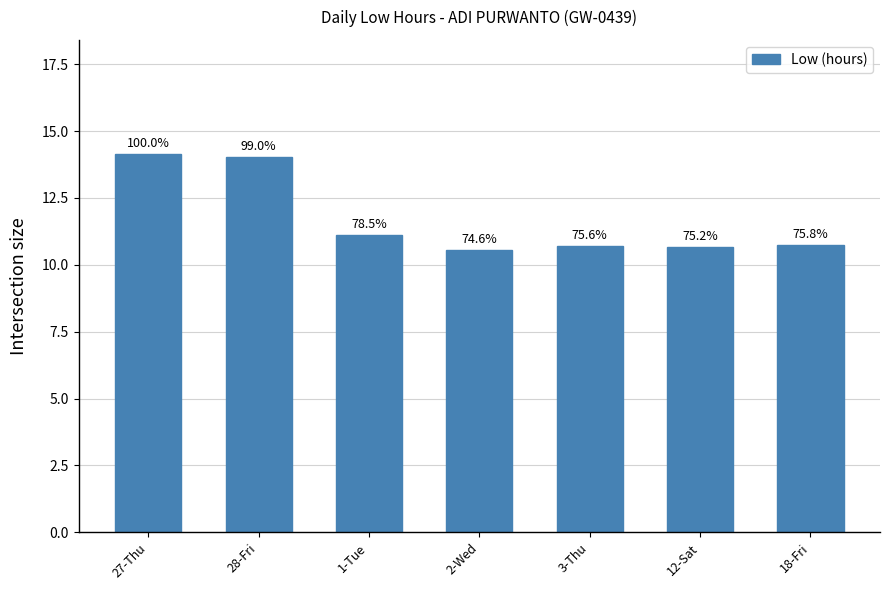

Rank the categories by value from highest to lowest.

27-Thu, 28-Fri, 1-Tue, 18-Fri, 3-Thu, 12-Sat, 2-Wed